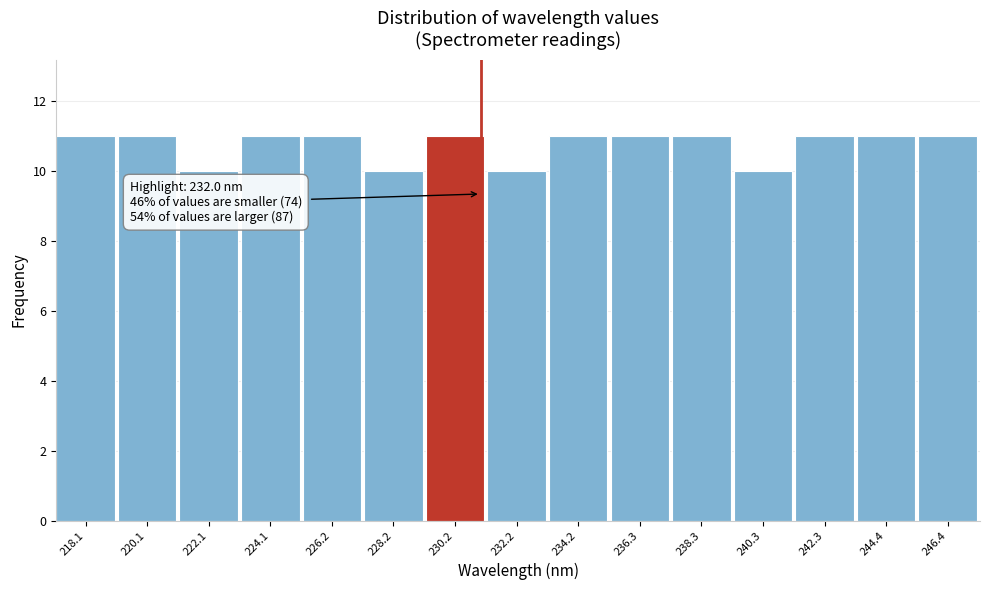

Reading left to right, extract all data points from this chart.

218.1=11	220.1=11	222.1=10	224.1=11	226.2=11	228.2=10	230.2=11	232.2=10	234.2=11	236.3=11	238.3=11	240.3=10	242.3=11	244.4=11	246.4=11